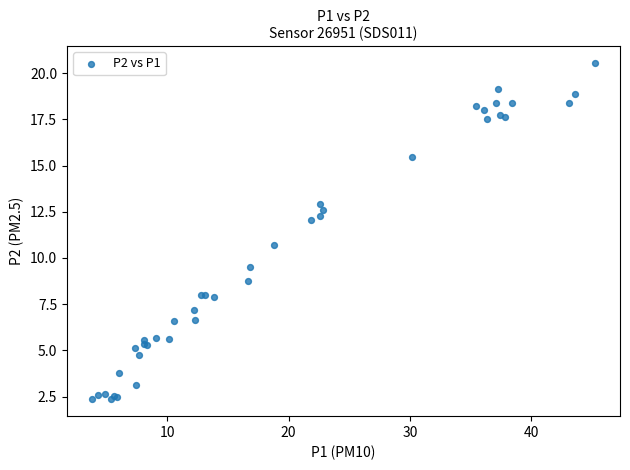

What Y value in the scatter plot is closest to 11?

10.7